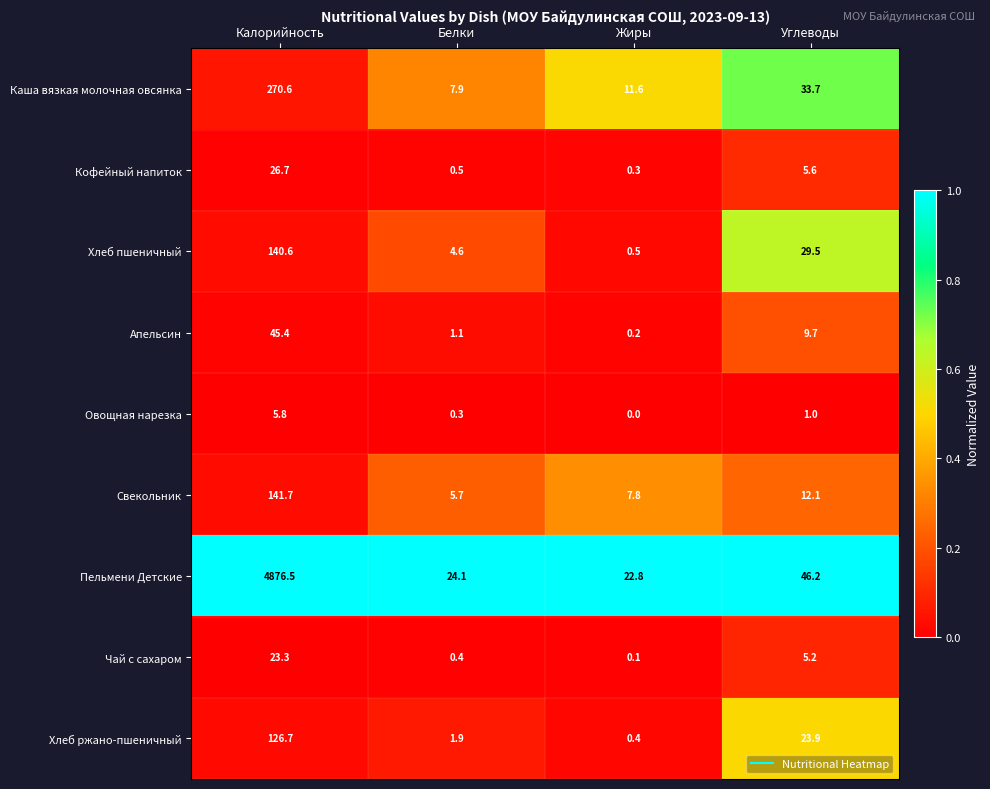

What is the difference between the second highest and minimum values in the Хлеб ржано-пшеничный series?

23.5